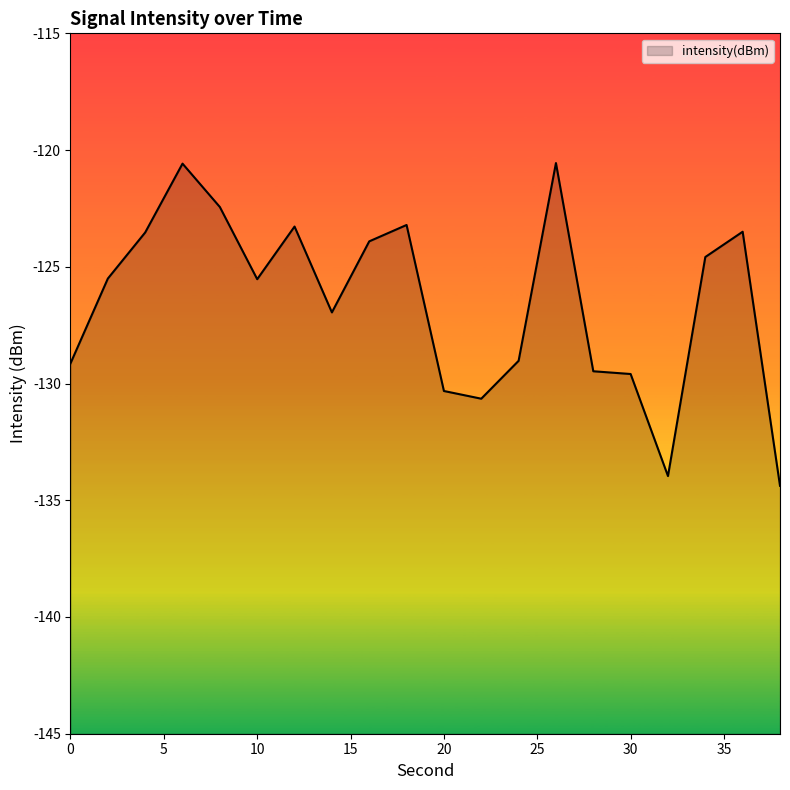

Reading left to right, extract all data points from this chart.

0=-129.1	2=-125.5	4=-123.5	6=-120.6	8=-122.4	10=-125.5	12=-123.3	14=-127.0	16=-123.9	18=-123.2	20=-130.3	22=-130.6	24=-129.0	26=-120.6	28=-129.5	30=-129.6	32=-134.0	34=-124.6	36=-123.5	38=-134.4